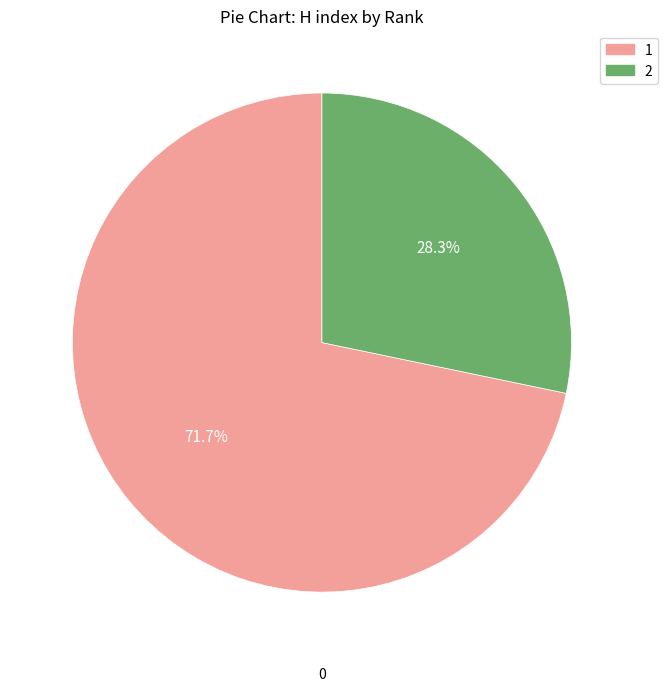

Which category has the smallest portion of the pie?

2